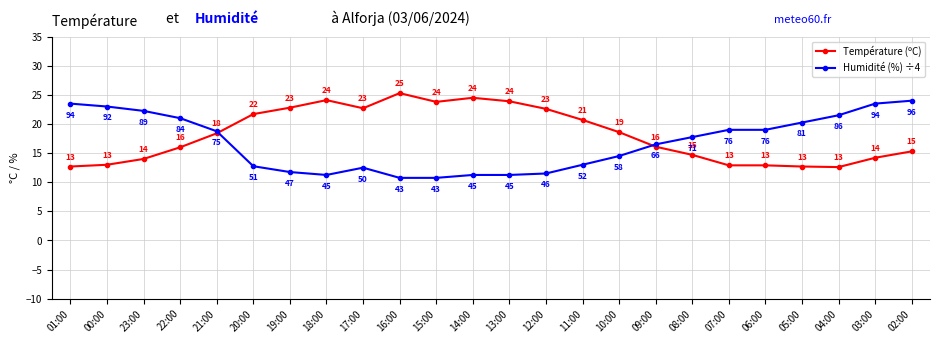

True or false: Température (ºC) has a value of 7.4 at 23:00.

False